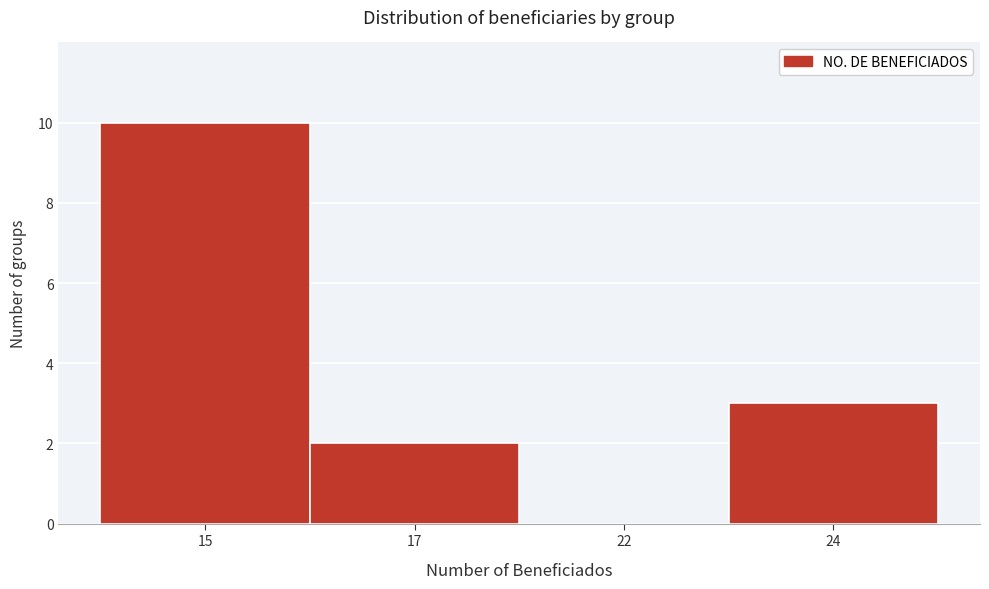

Reading left to right, transcribe all the data shown in this chart.

15=10	17=2	22=0	24=3